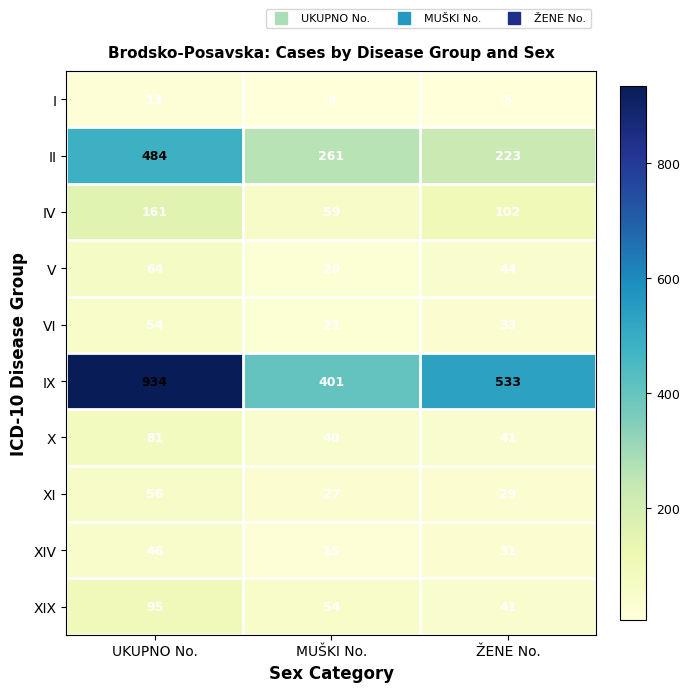

At which category does the chart reach its peak across all series?

UKUPNO No.